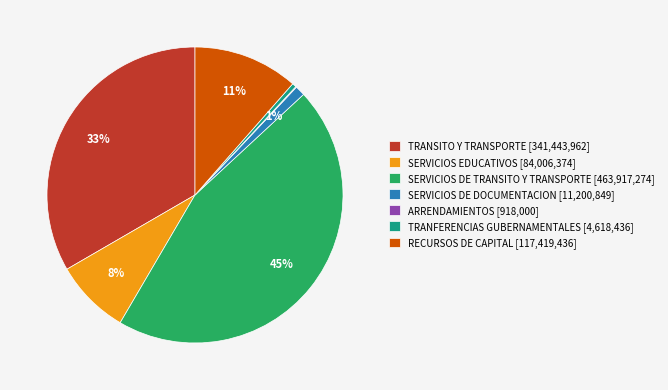

Does SERVICIOS EDUCATIVOS [84,006,374] account for over 50% of the chart?

No